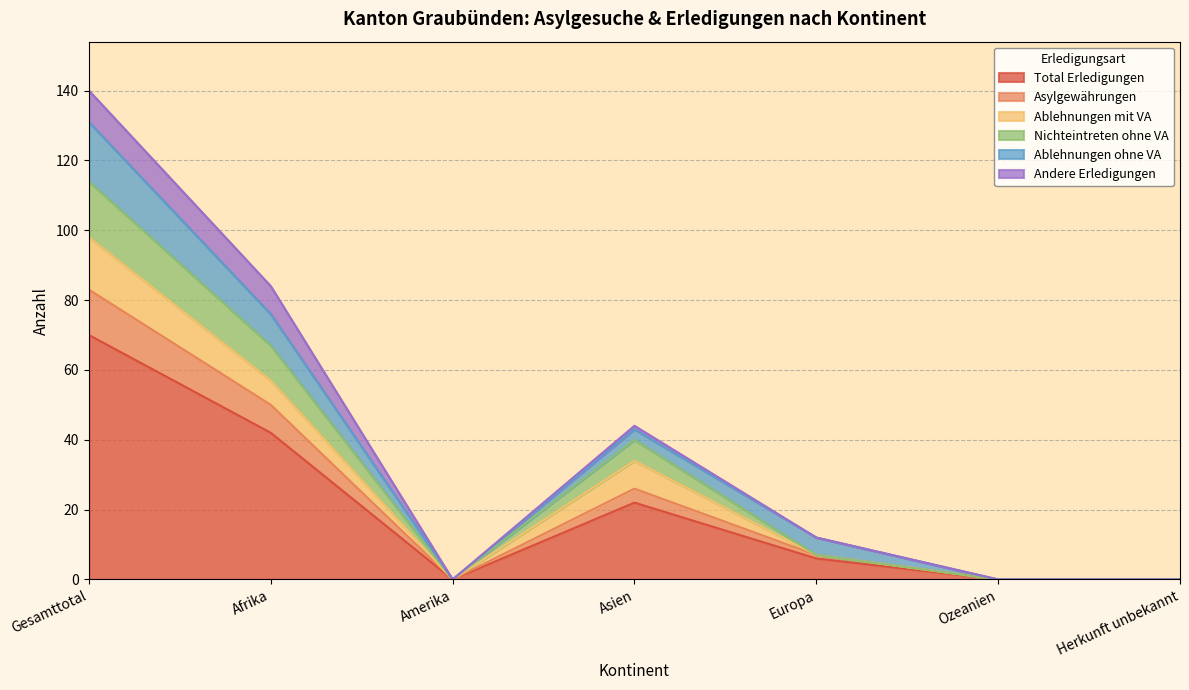

At which category does Asylgewährungen reach its first local peak?

Asien